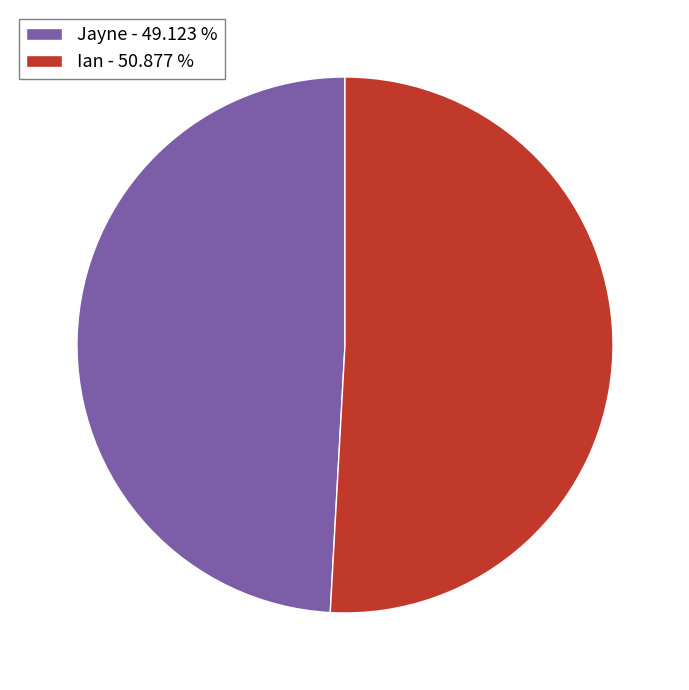

How many segments does this pie chart have?

2